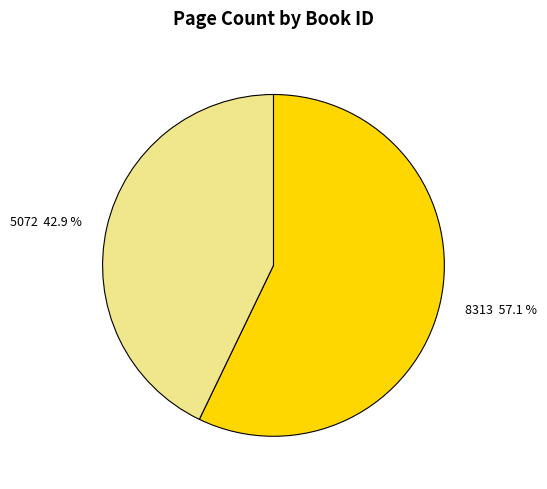

Between 5072 and 8313, which is larger?

8313